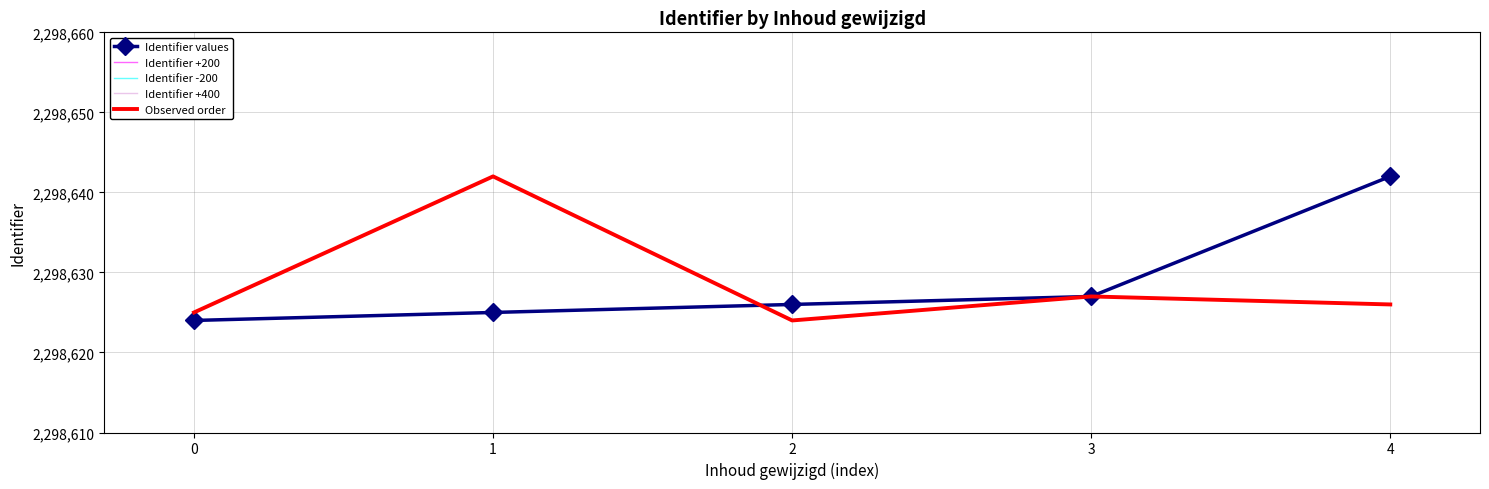

What is the difference between the maximum and minimum values in the Identifier -200 series?

18